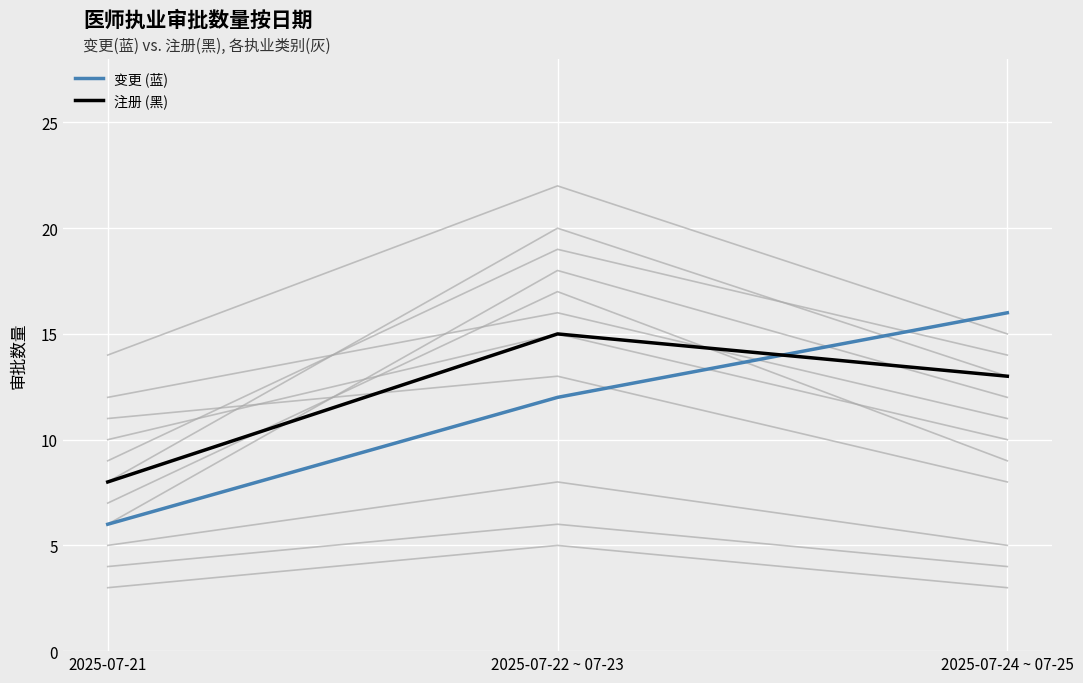

What is the label of the 1st point from the left?

2025-07-21